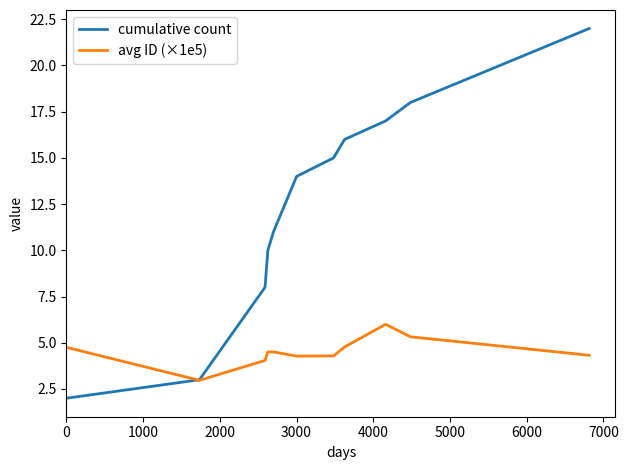

What is the lowest value of the avg ID (×1e5) series?

3.0